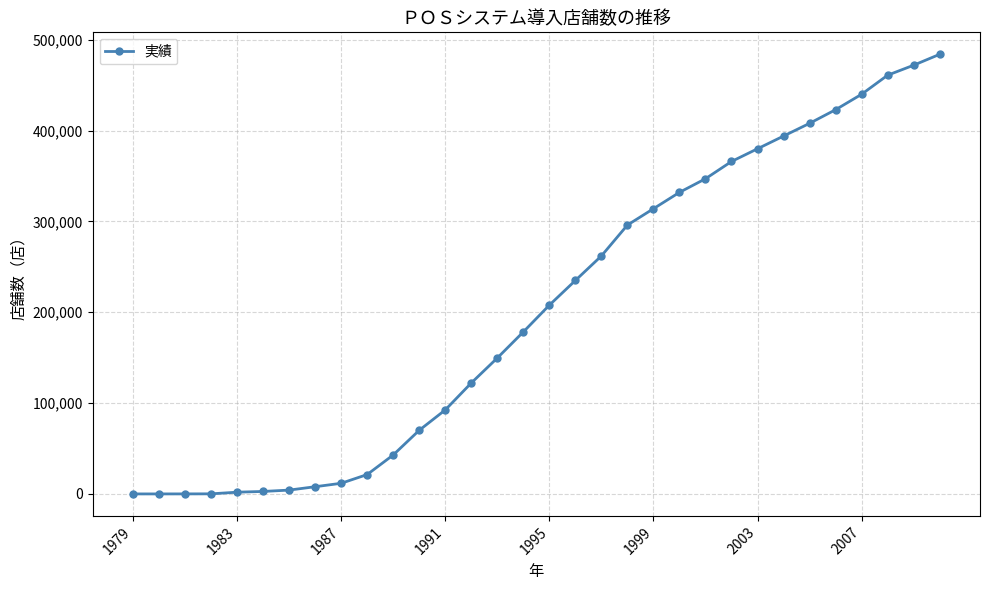

What is the maximum value shown in the chart?

484000